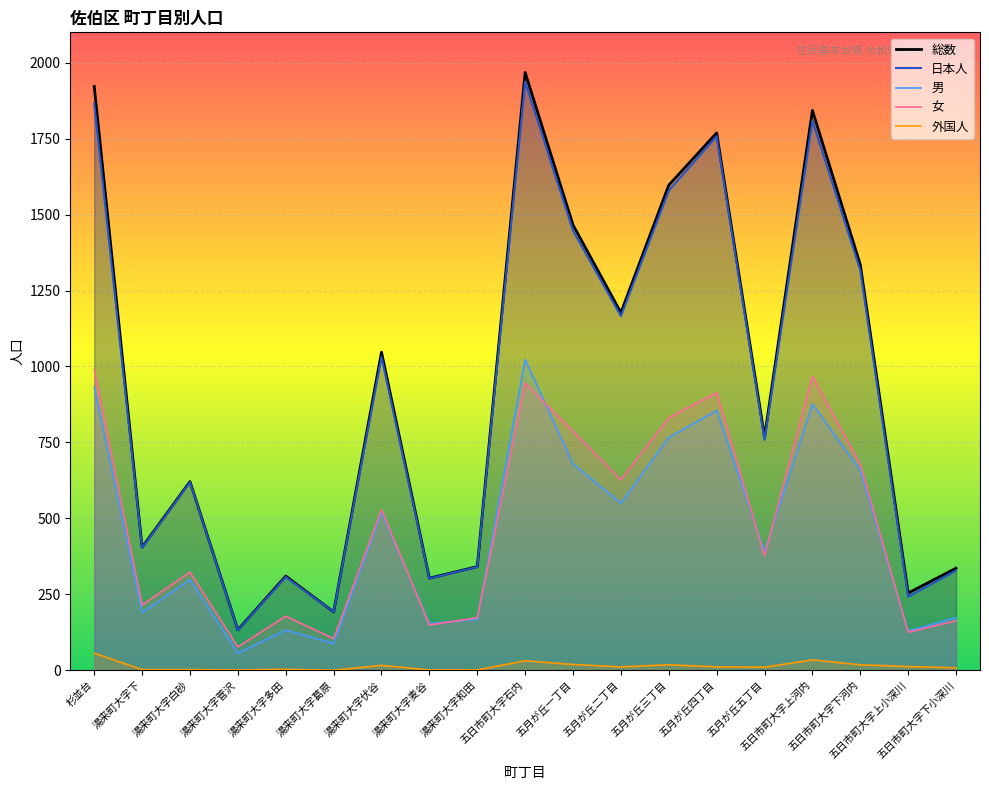

List the labels in order of 男 value, smallest first.

湯来町大字菅沢, 湯来町大字葛原, 五日市町大字上小深川, 湯来町大字多田, 湯来町大字麦谷, 湯来町大字和田, 五日市町大字下小深川, 湯来町大字下, 湯来町大字白砂, 五月が丘五丁目, 湯来町大字伏谷, 五月が丘二丁目, 五日市町大字下河内, 五月が丘一丁目, 五月が丘三丁目, 五月が丘四丁目, 五日市町大字上河内, 杉並台, 五日市町大字石内